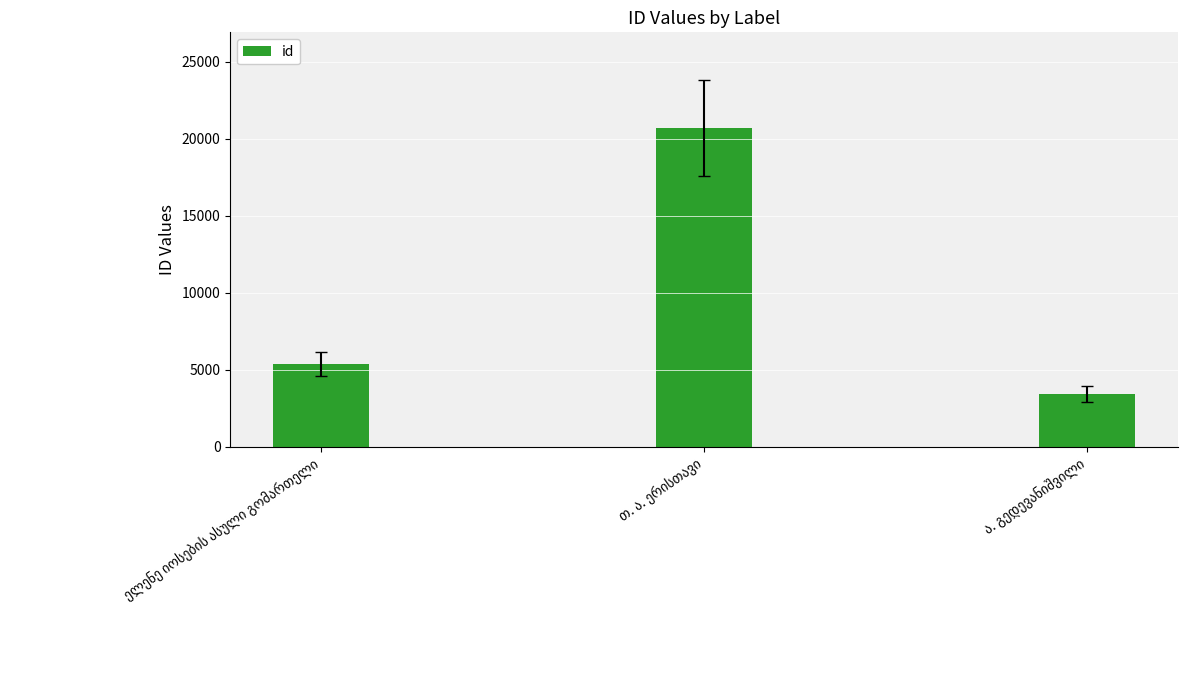

What is the smallest value displayed?

3440